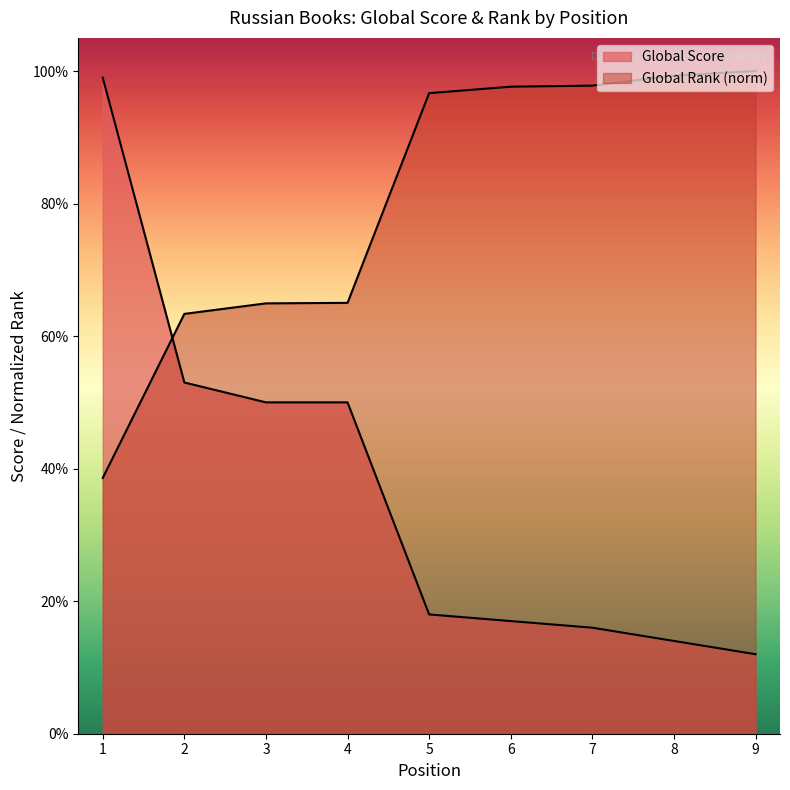

What is the difference between the maximum and second lowest values in the Global Score series?

85.0